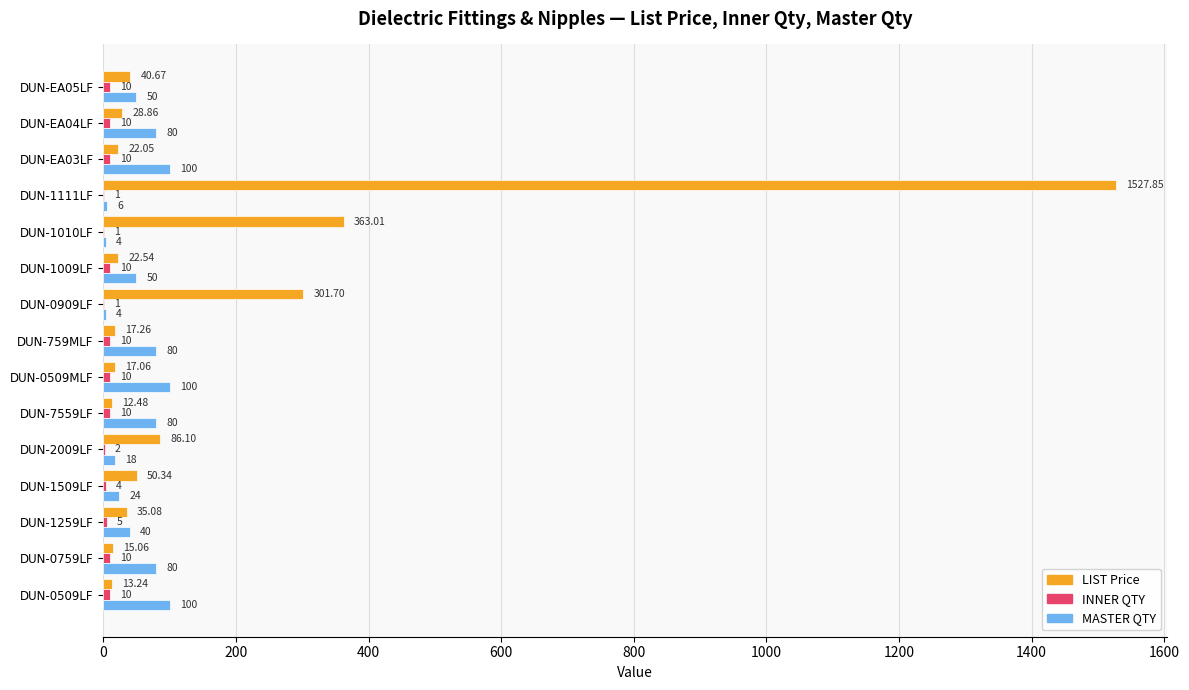

What is the maximum value shown in the chart?

1527.8